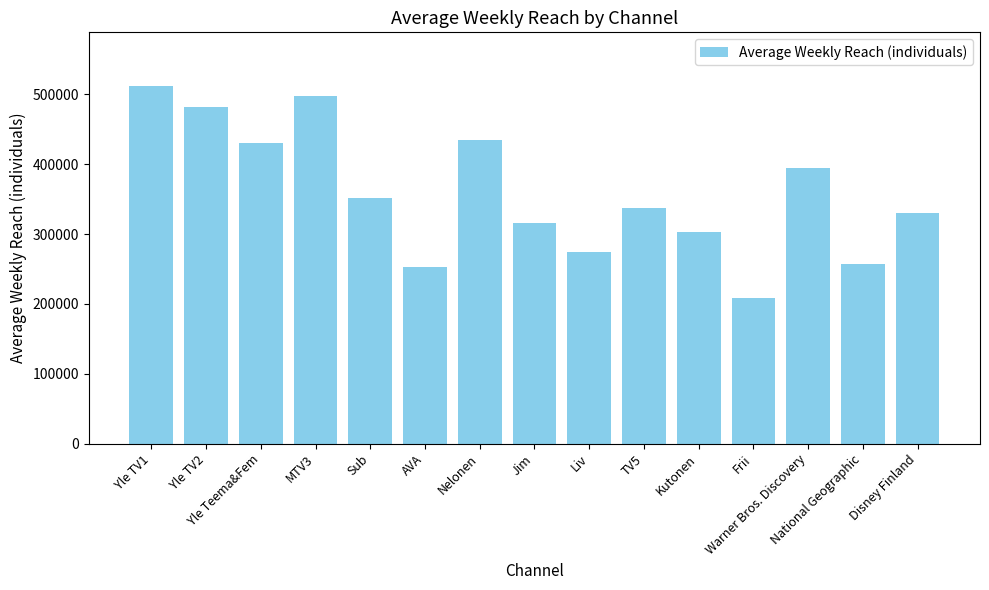

Count the number of data series in this chart.

1